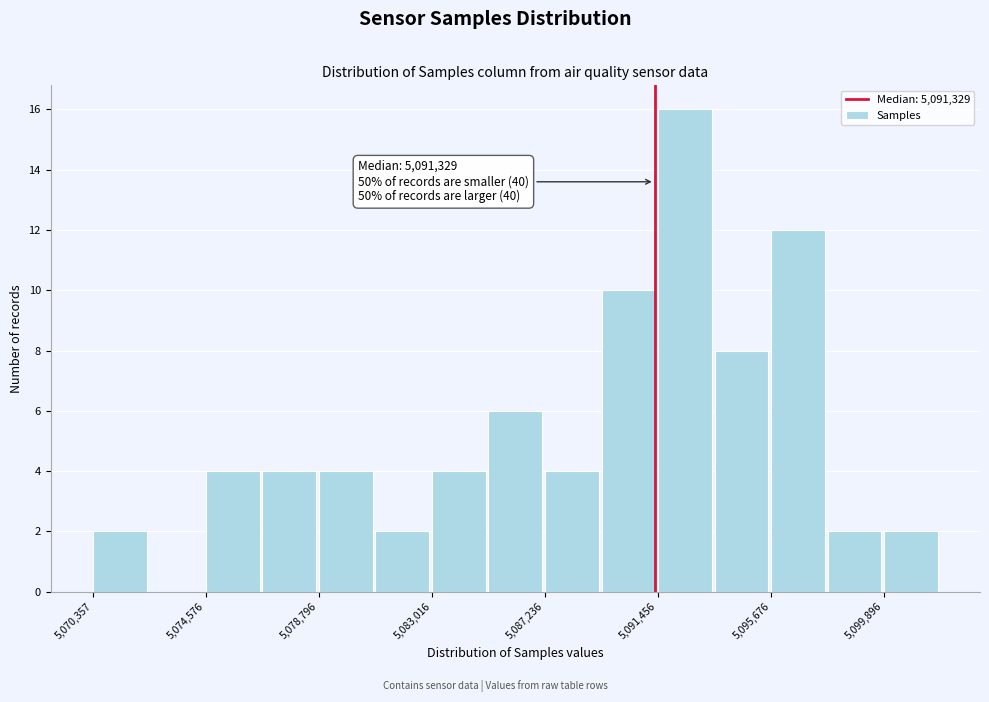

Over which range of the x-axis is the bar tallest?

5091500 to 5093500